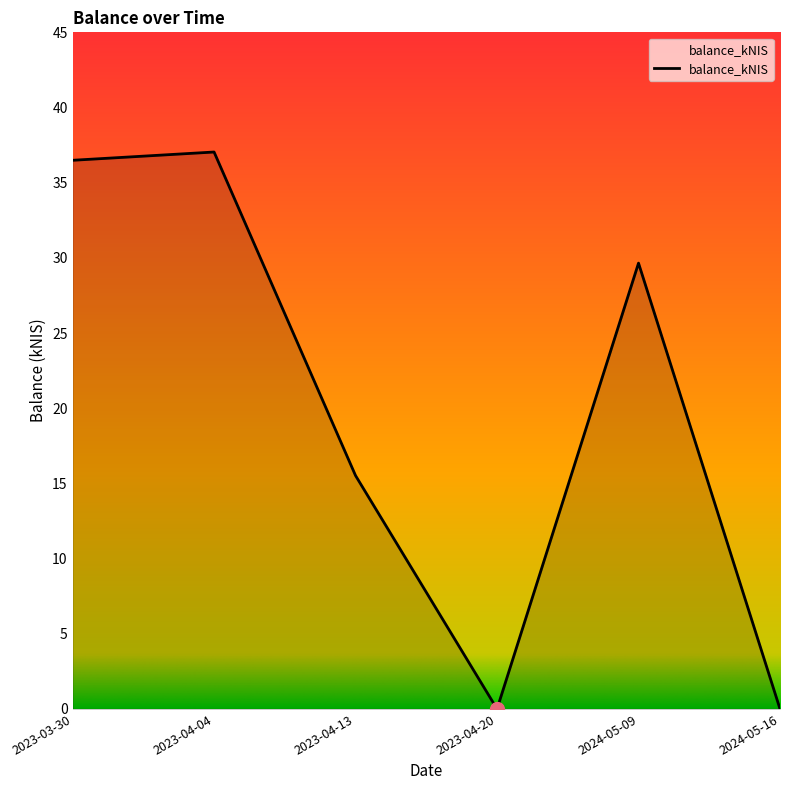

How many values are below 29?

3